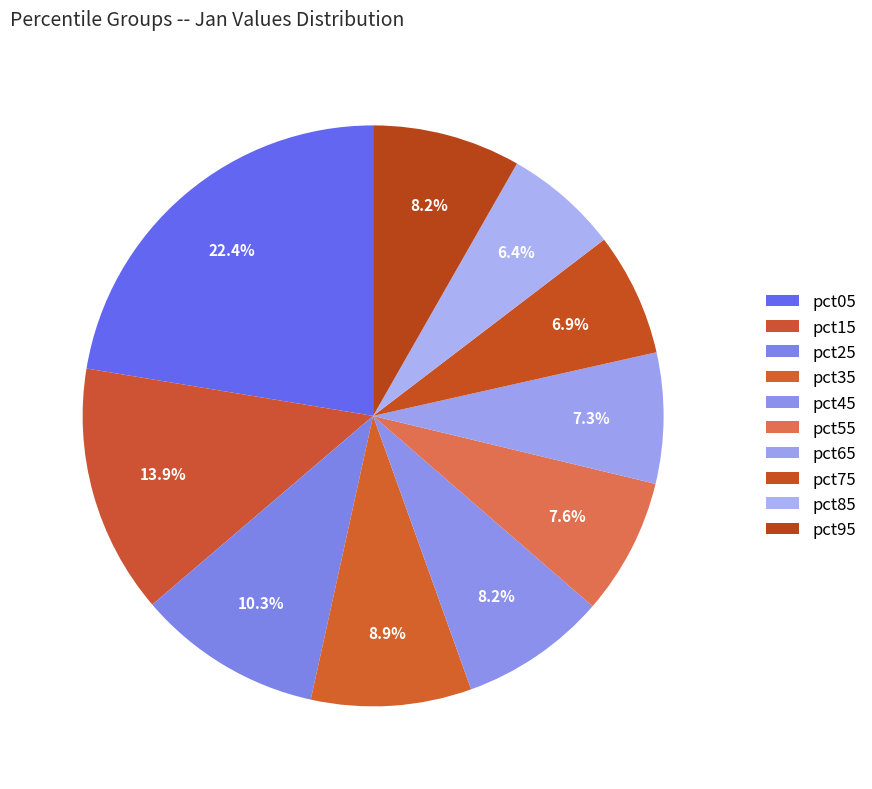

Is pct25 the majority of the pie?

No